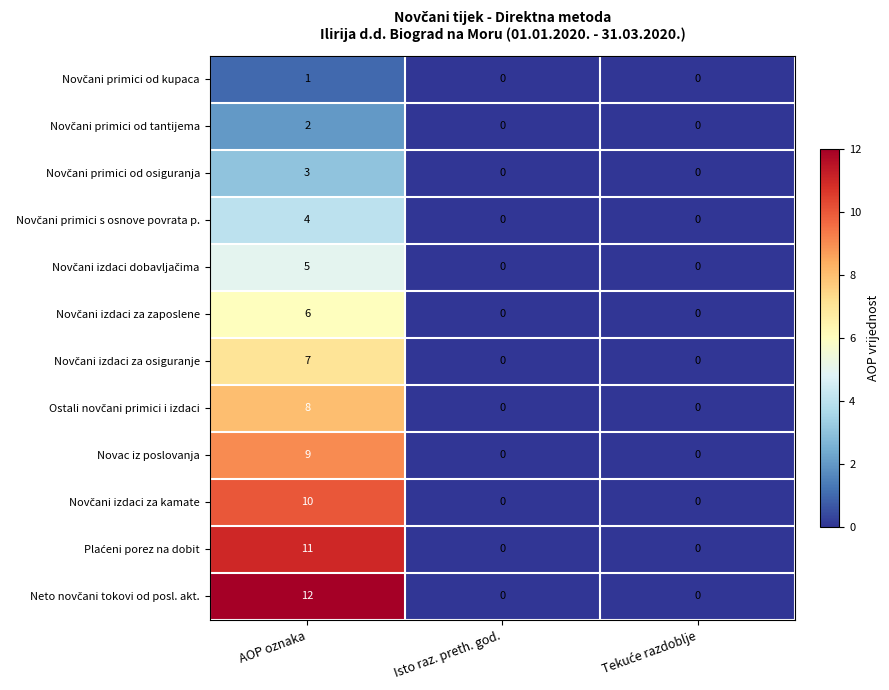

What is the maximum value shown in the chart?

12